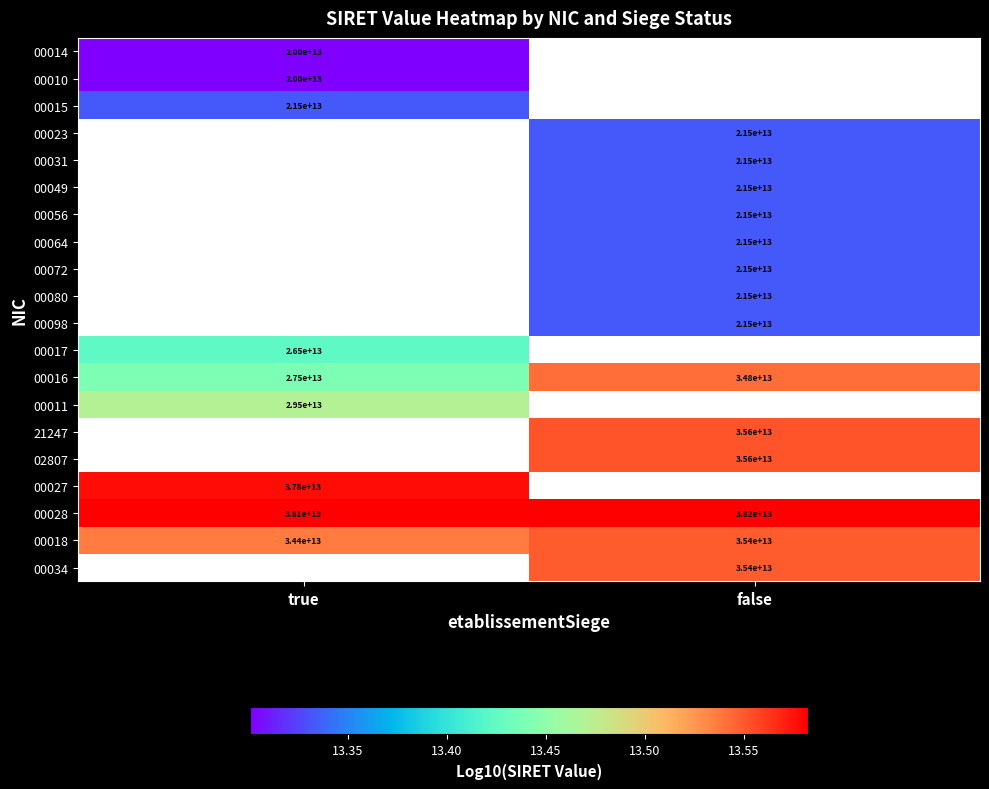

At which label is 00018 closest to 34900000000000?

true